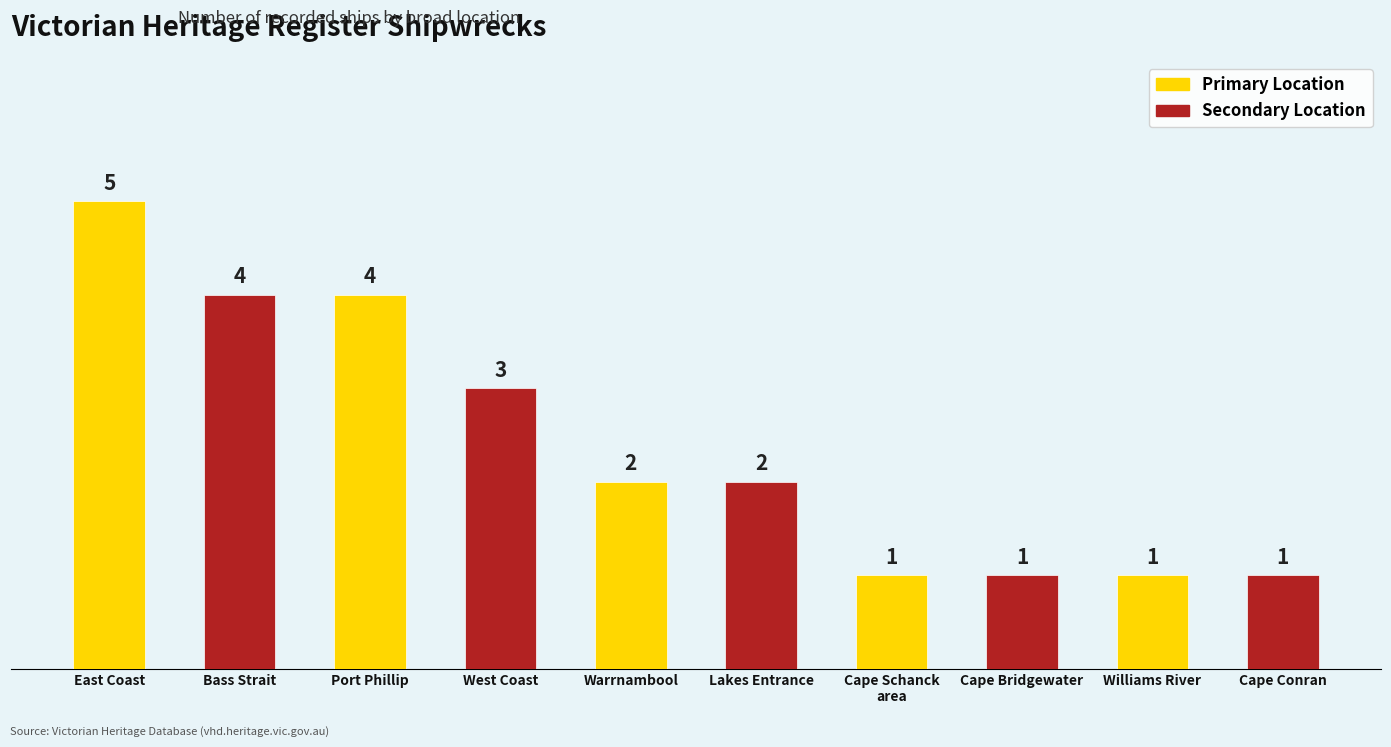

Which category has the highest value across all series?

East Coast